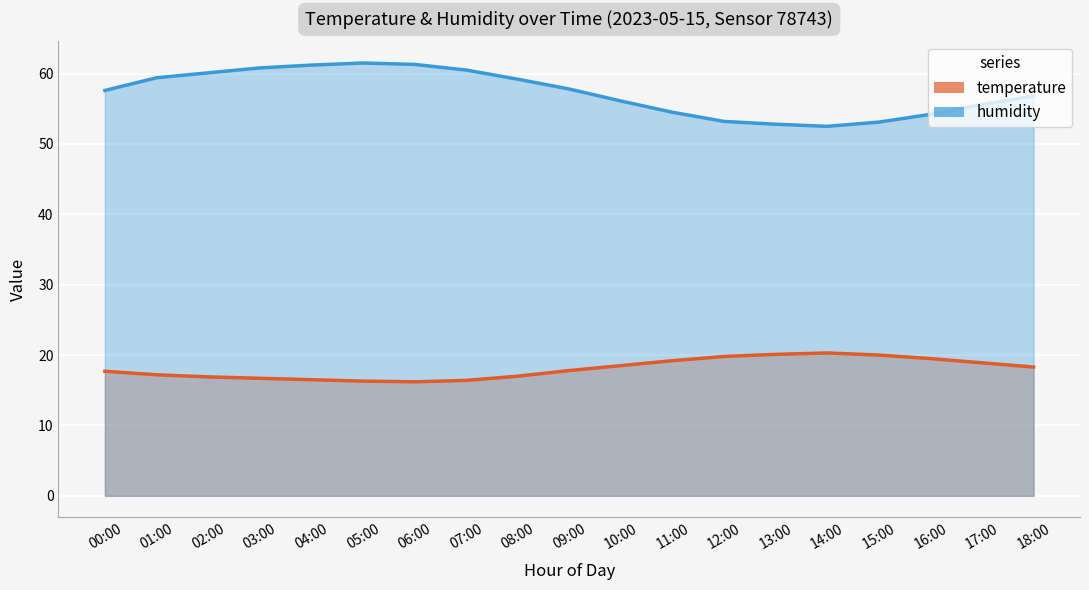

Which series has the widest spread of values?

humidity